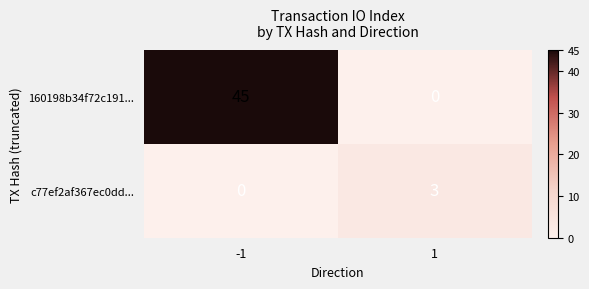

What is the difference between the 160198b34f72c191... values at -1 and 1?

45